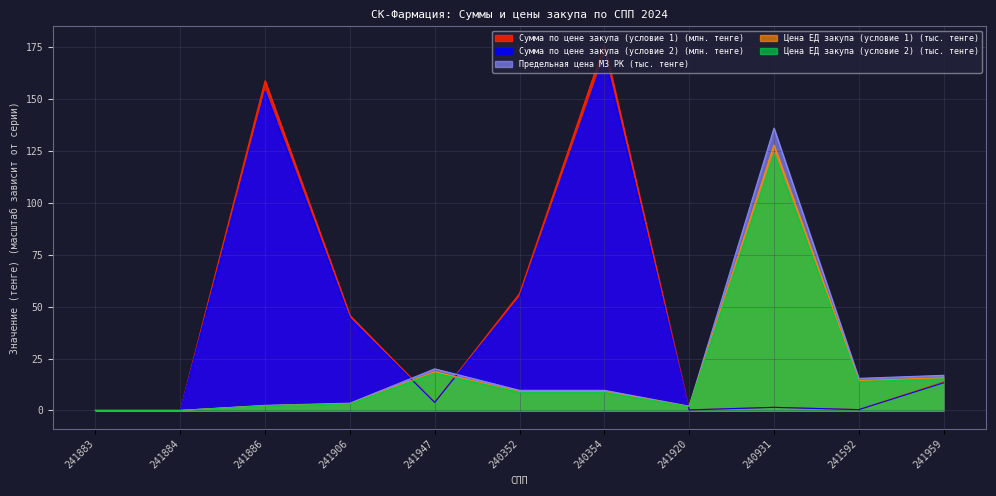

Reading left to right, list all the values displayed in this chart.

Сумма по цене закупа (условие 1): 241883=0.0	241884=0.0	241886=158.9	241906=45.8	241947=4.0	240352=56.4	240354=176.3	241920=0.3	240931=1.5	241592=0.4	241959=13.7
Сумма по цене закупа (условие 2): 241883=0.0	241884=0.0	241886=153.8	241906=44.3	241947=3.9	240352=54.5	240354=170.6	241920=0.3	240931=1.5	241592=0.4	241959=13.3
Предельная цена МЗ РК: 241883=0.0	241884=0.0	241886=2.5	241906=3.5	241947=20.0	240352=9.7	240354=9.7	241920=2.1	240931=136.1	241592=15.5	241959=16.9
Цена ЕД закупа (условие 1): 241883=0.0	241884=0.0	241886=2.3	241906=3.3	241947=18.6	240352=9.0	240354=9.0	241920=1.9	240931=127.9	241592=14.4	241959=15.7
Цена ЕД закупа (условие 2): 241883=0.0	241884=0.0	241886=2.2	241906=3.2	241947=18.0	240352=8.7	240354=8.7	241920=1.9	240931=123.8	241592=13.9	241959=15.2